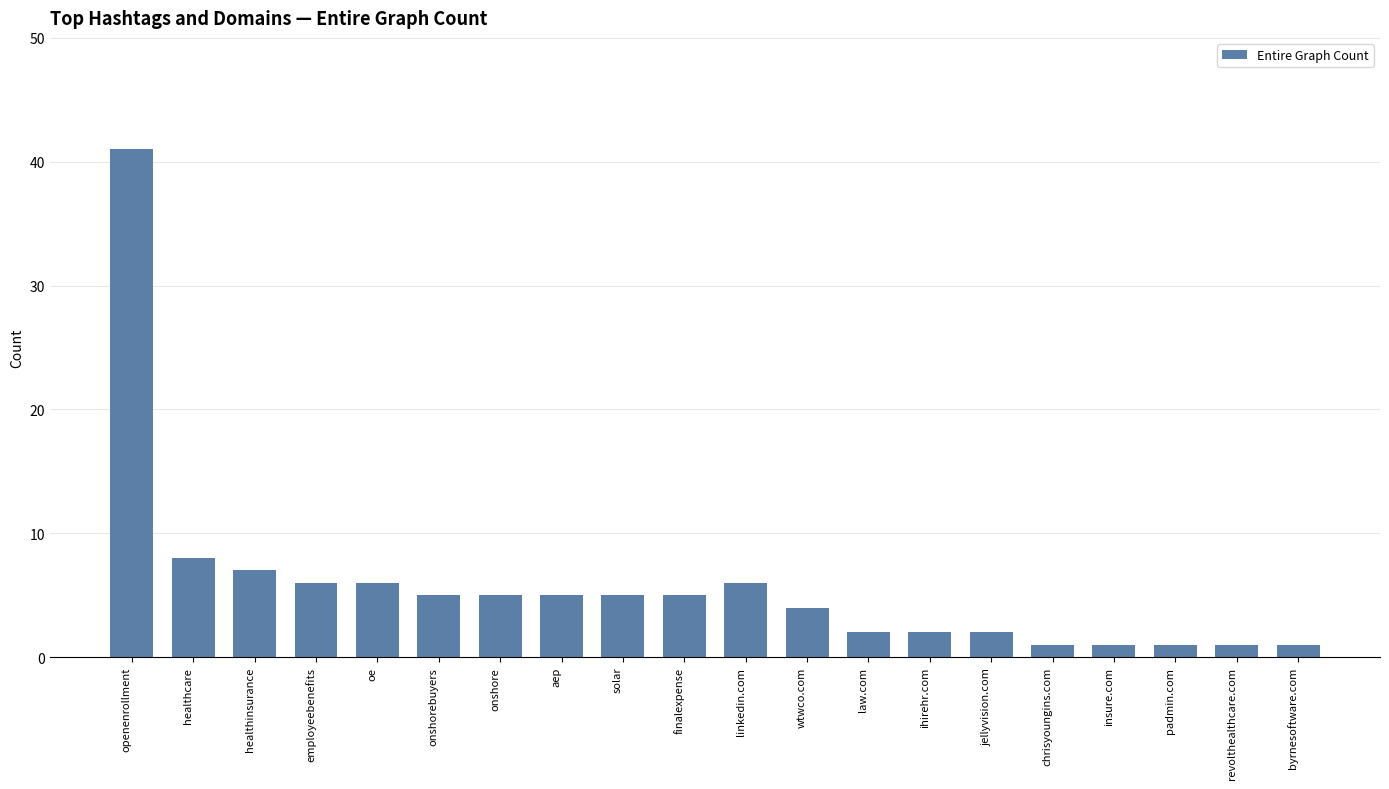

True or false: the data shows 12 at healthcare.

False